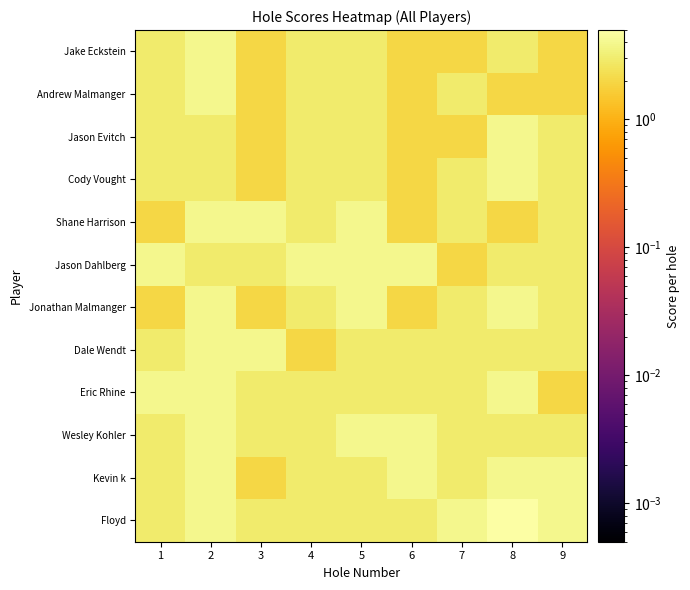

What is the greatest value displayed?

5